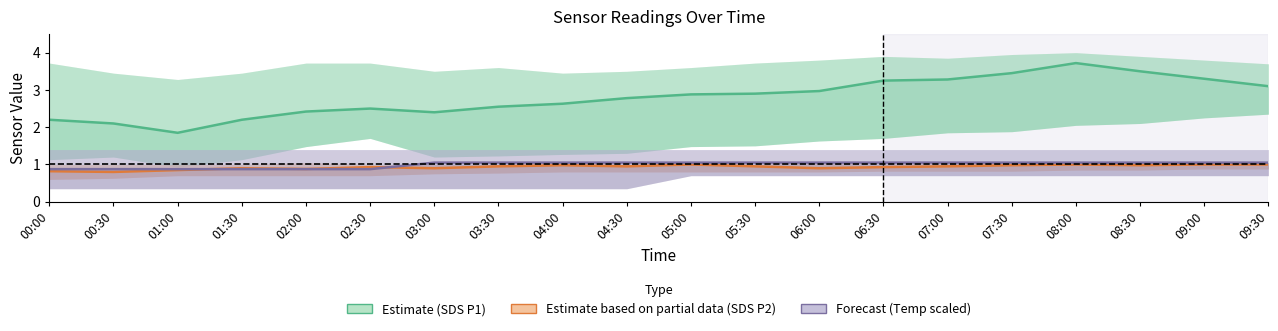

How many lines are shown in the chart?

3